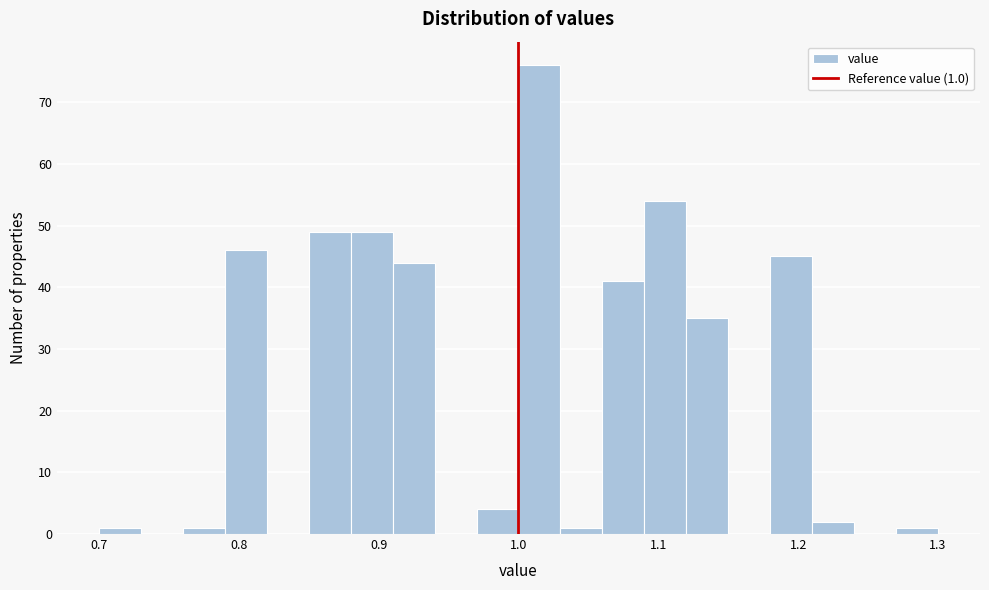

Around what value on the x-axis is the tallest bar? Give the approximate position of its centre, as read against the axis.

1.02